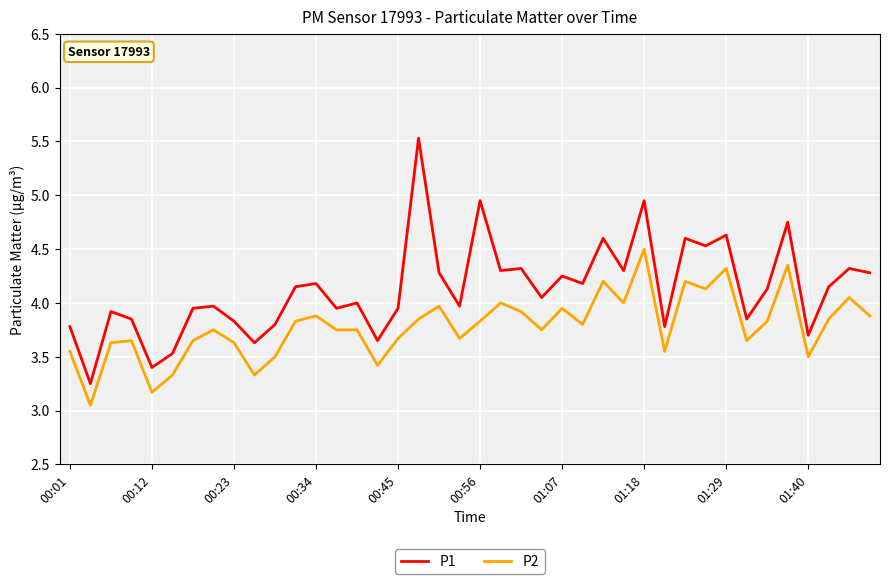

Rank the series by their average value, from lowest to highest.

P2, P1